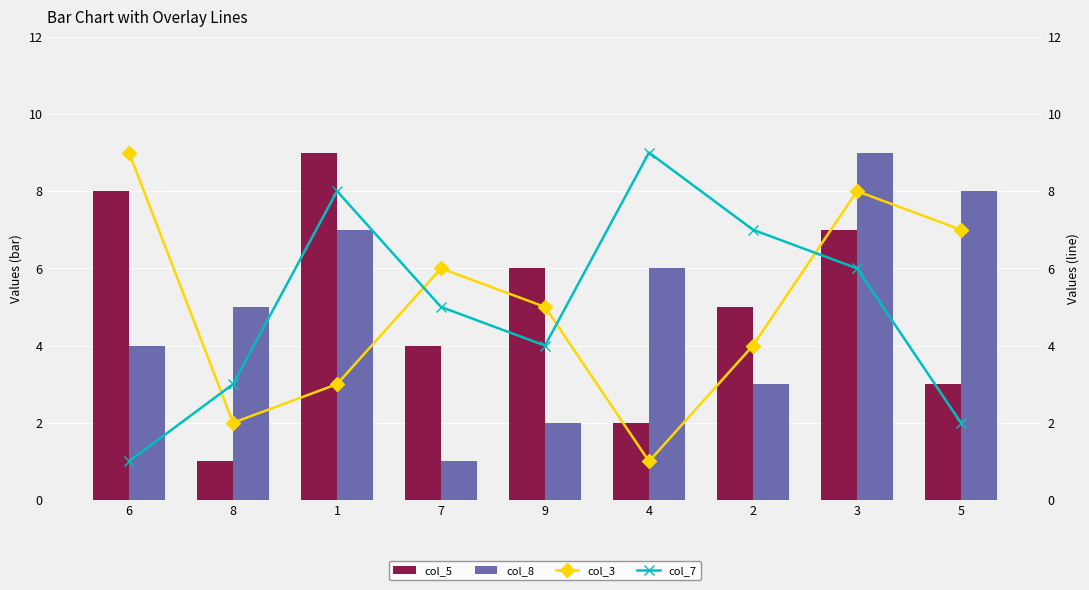

At how many categories does at least one series exceed 5?

8